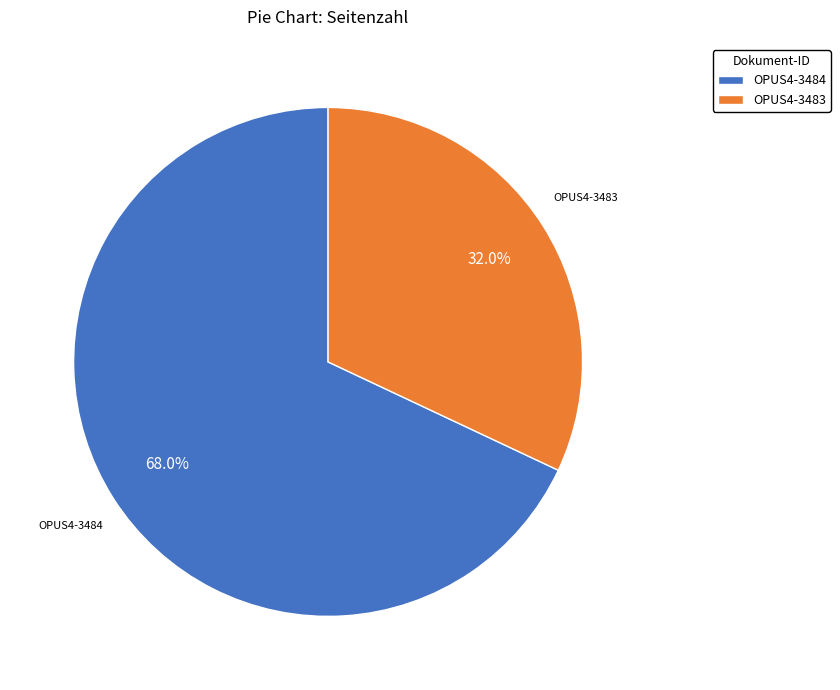

What is the ratio of the value at OPUS4-3483 to the value at OPUS4-3484?

0.5